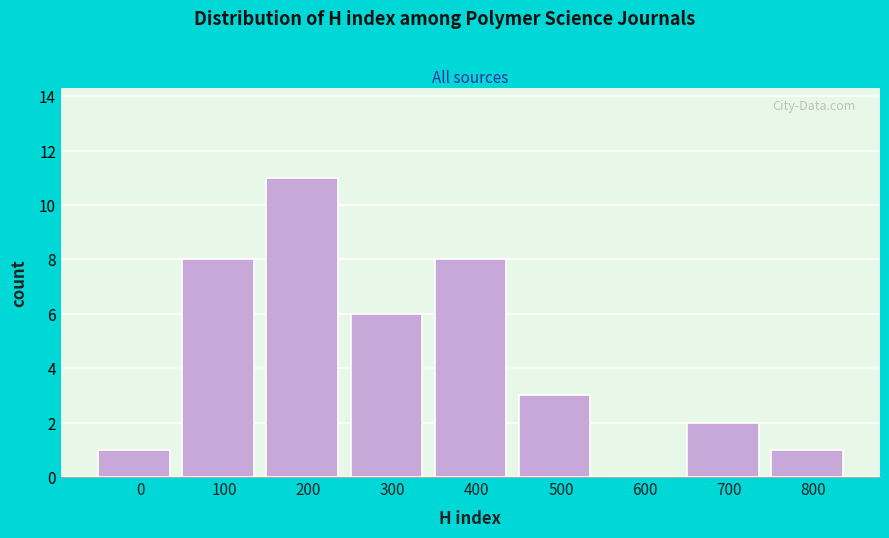

Reading left to right, transcribe all the data shown in this chart.

0=1	100=8	200=11	300=6	400=8	500=3	600=0	700=2	800=1